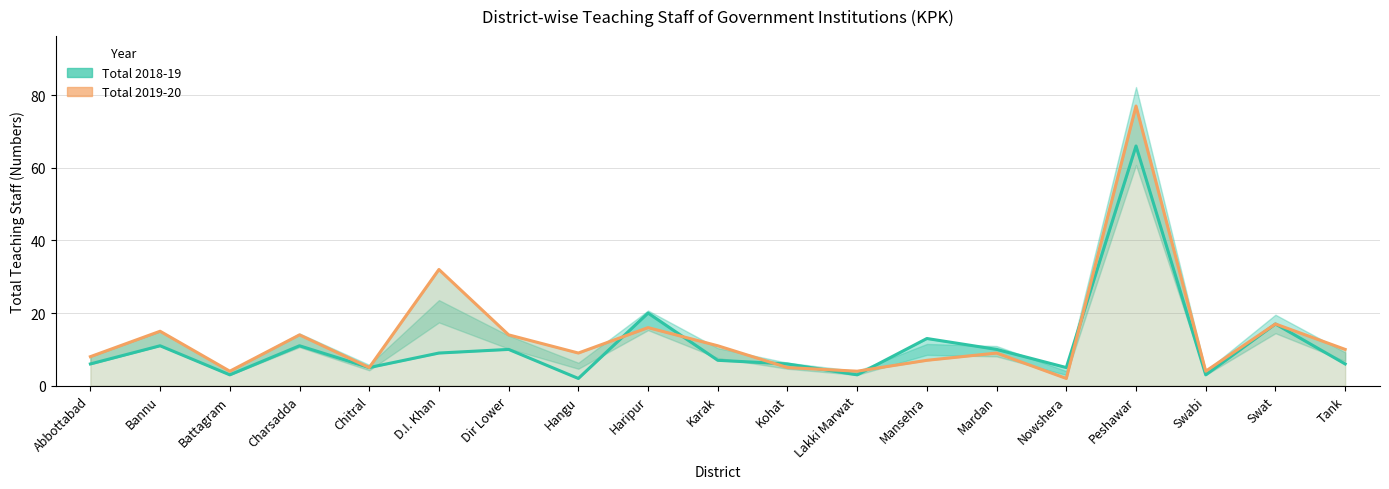

Between Kohat and Hangu, which is larger?

Kohat